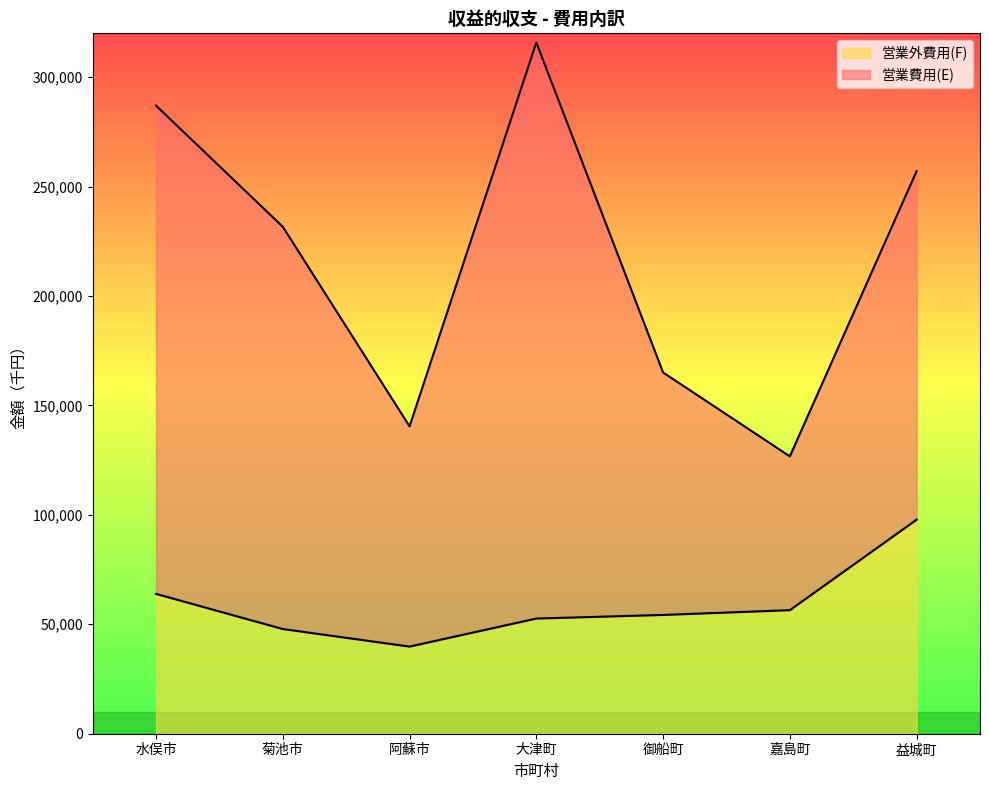

The chart shows a value of 63449 at 益城町. True or false?

False